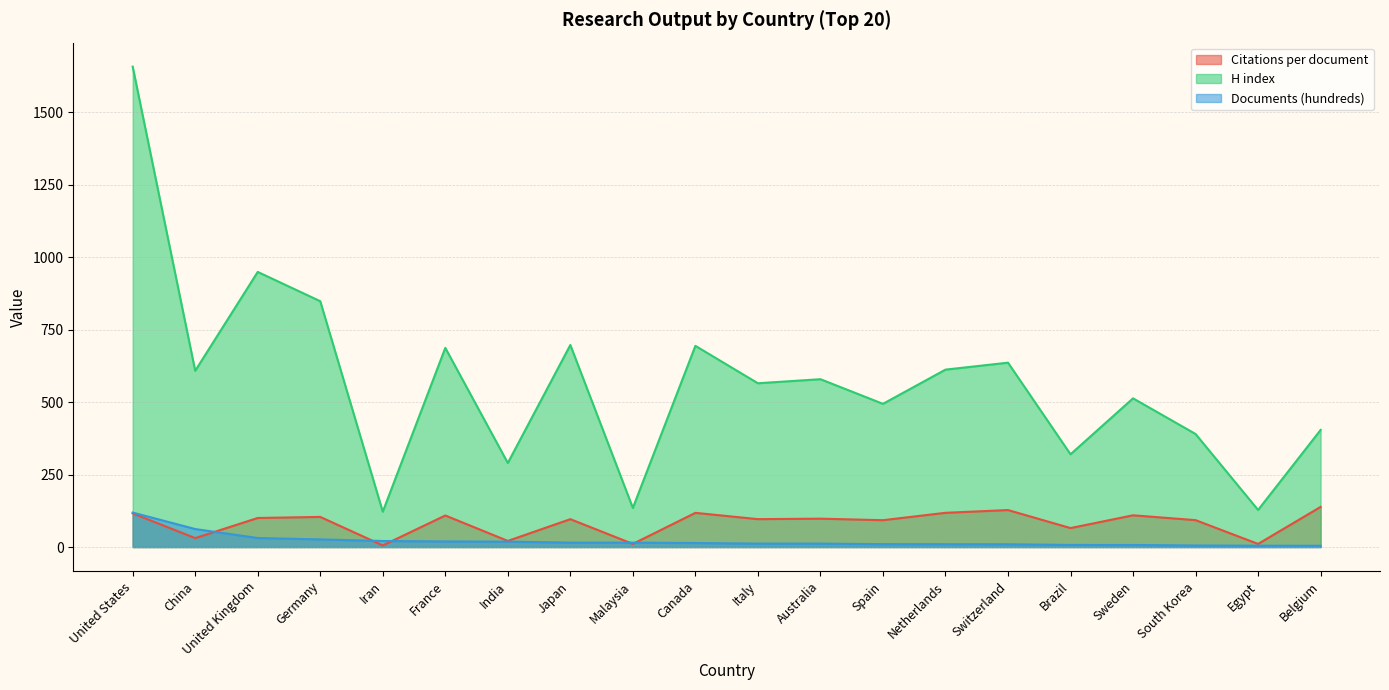

True or false: H index has a value of 92.6 at India.

False